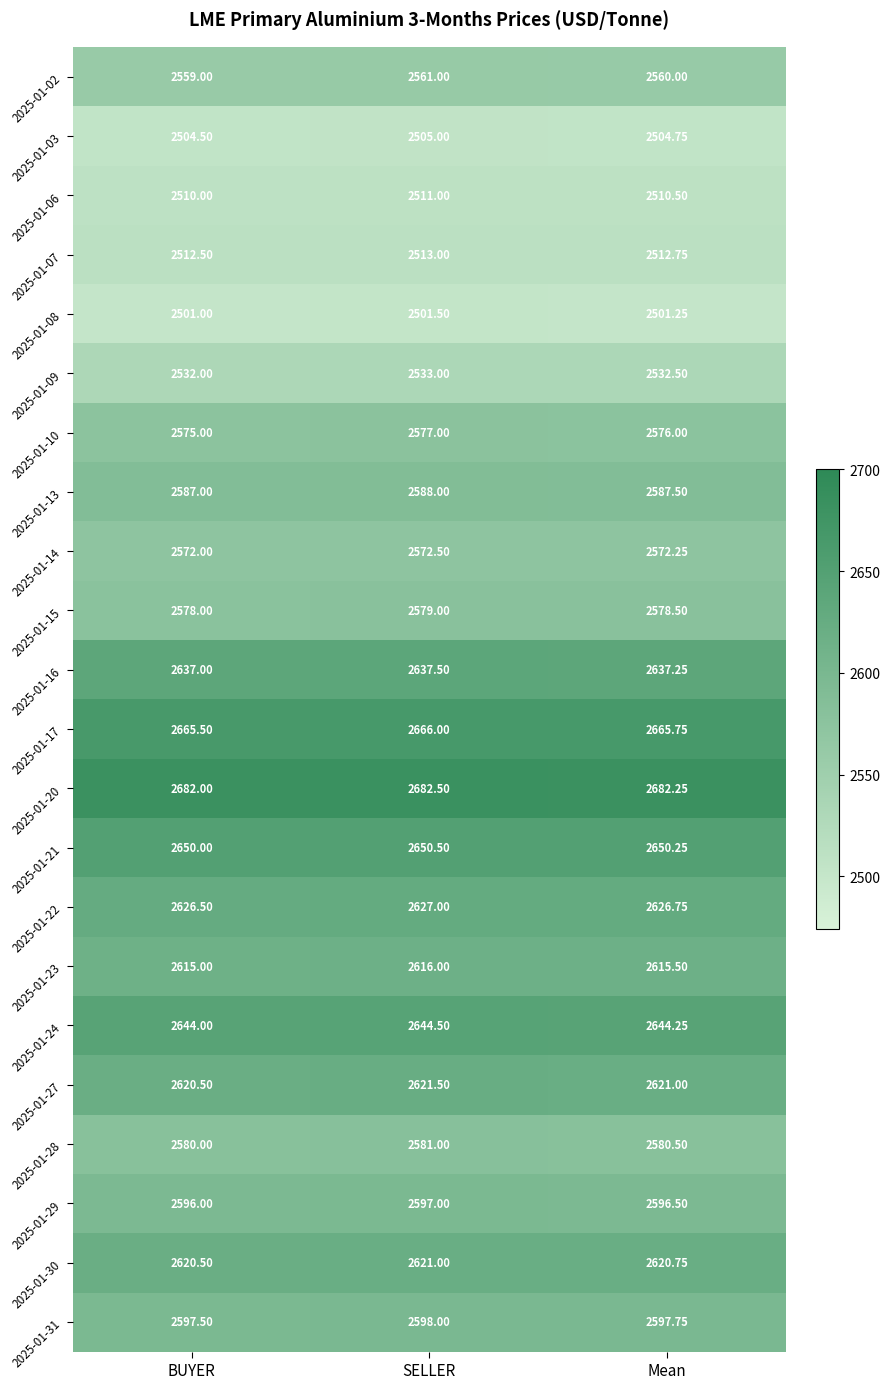

What is the total value across all series at SELLER?

56983.5